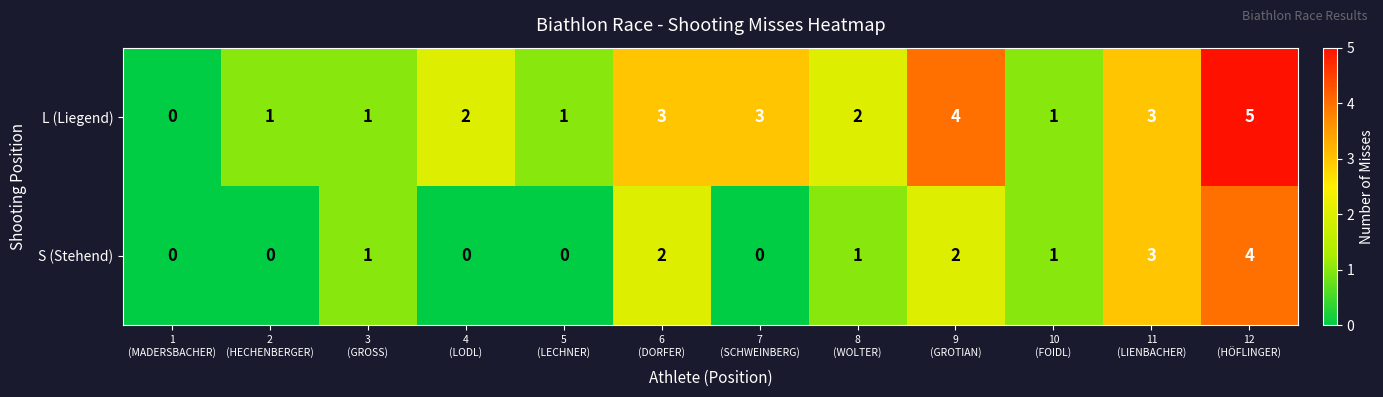

What is the difference between the maximum and second lowest values in the S (Stehend) series?

4